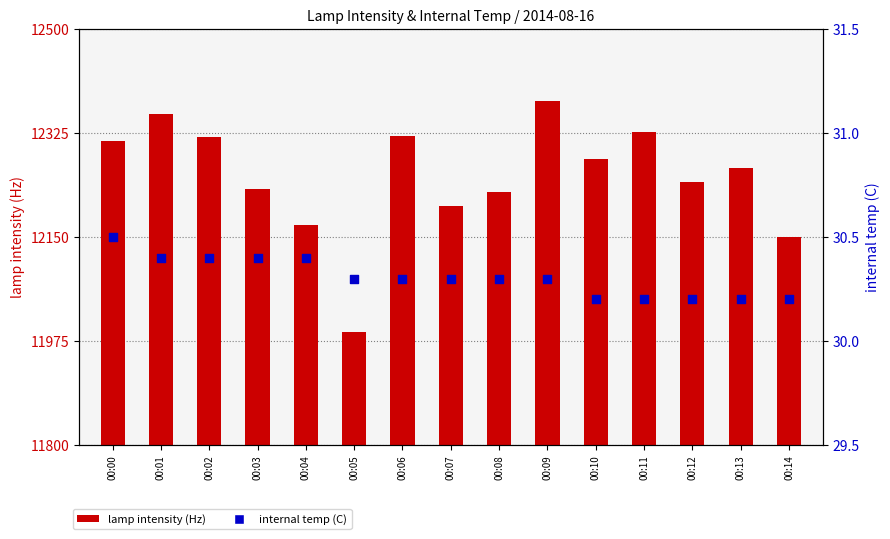

What is the total value across all series at 00:00?

12341.5